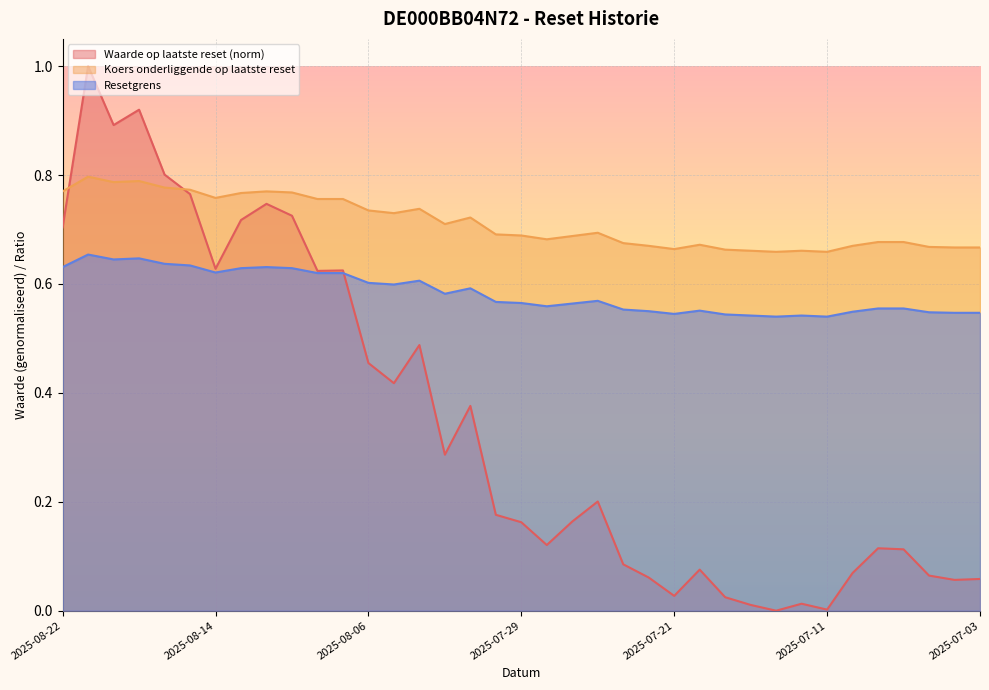

At which category does Koers onderliggende op laatste reset reach its first local peak?

2025-08-21